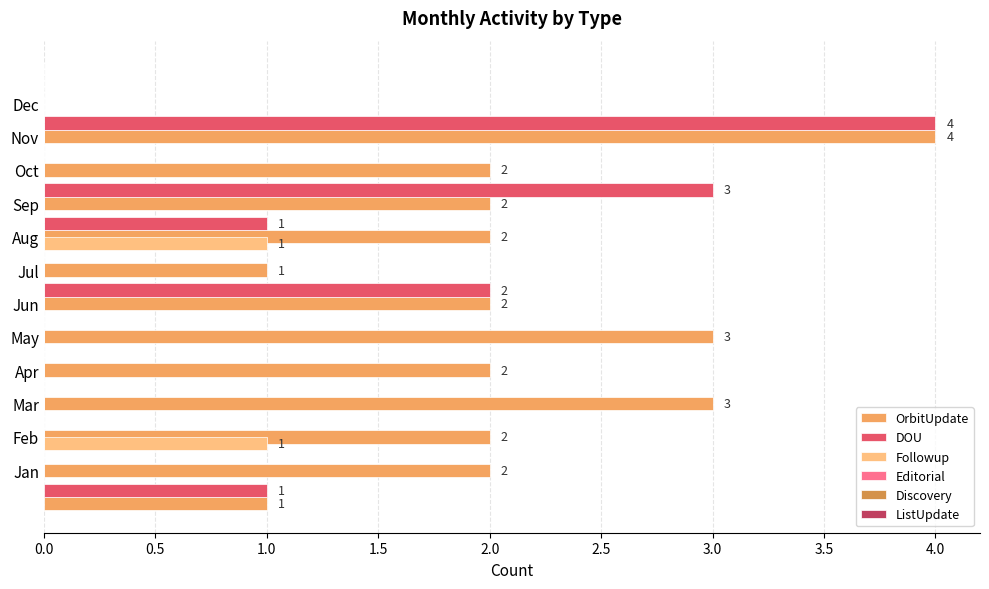

What position from the left is 1.0?

3